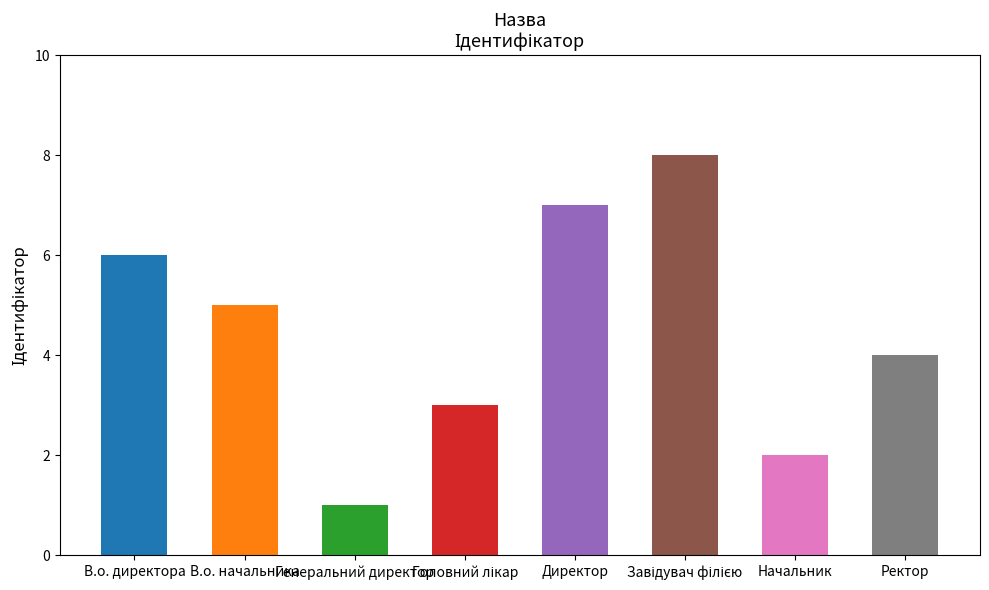

Is it true that the value at Начальник is 2?

True